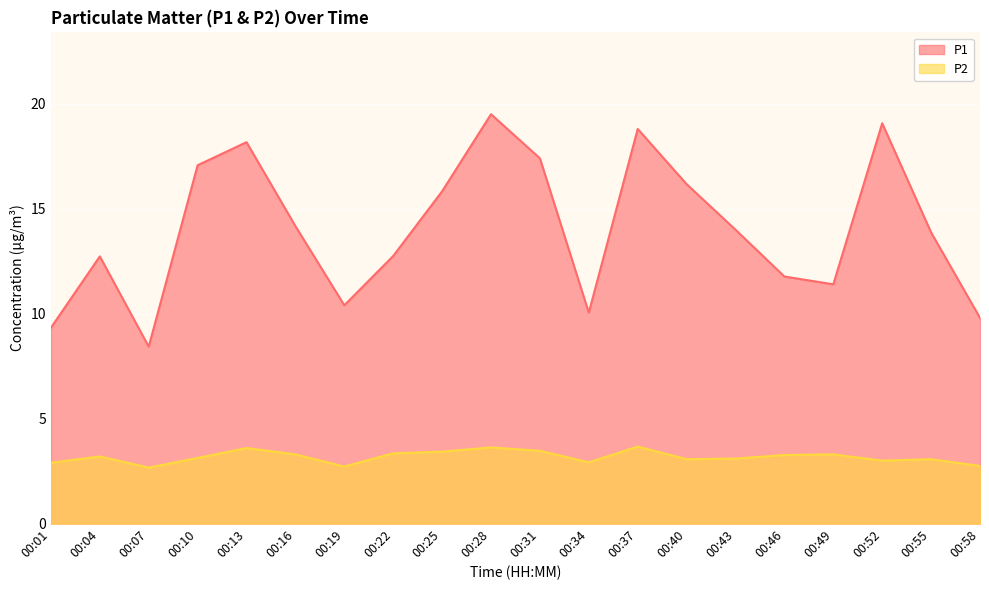

List the series in order of their peak value, highest first.

P1, P2